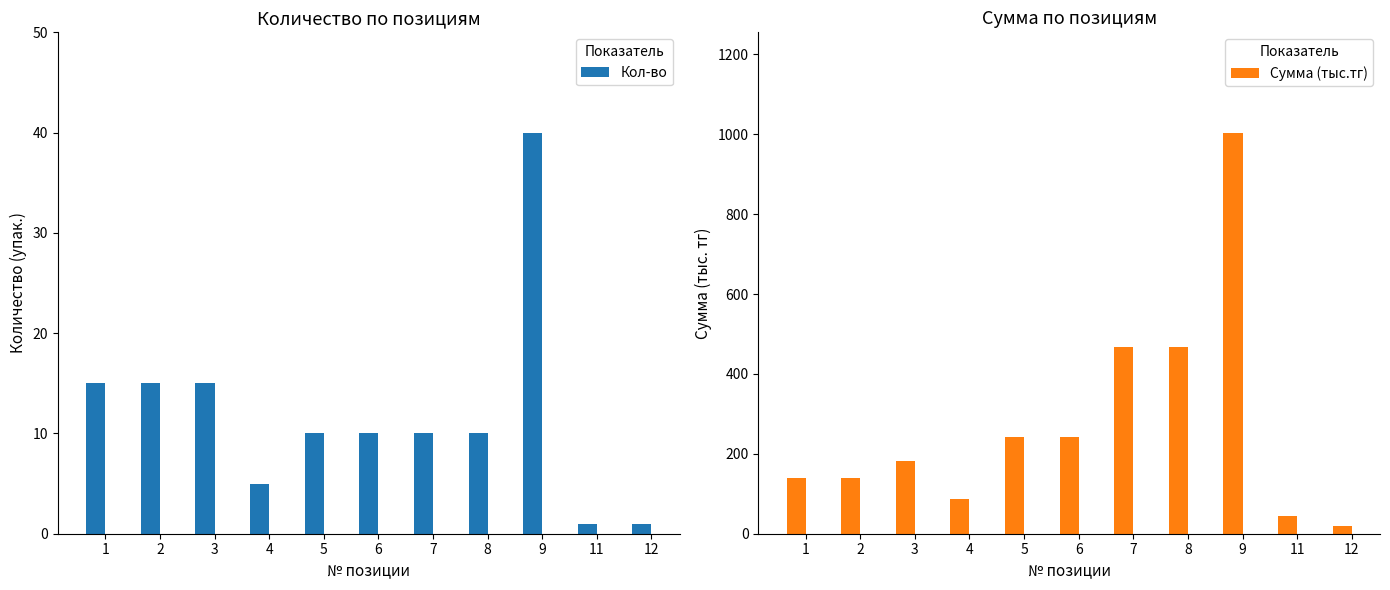

How many bars are there in each group?

2